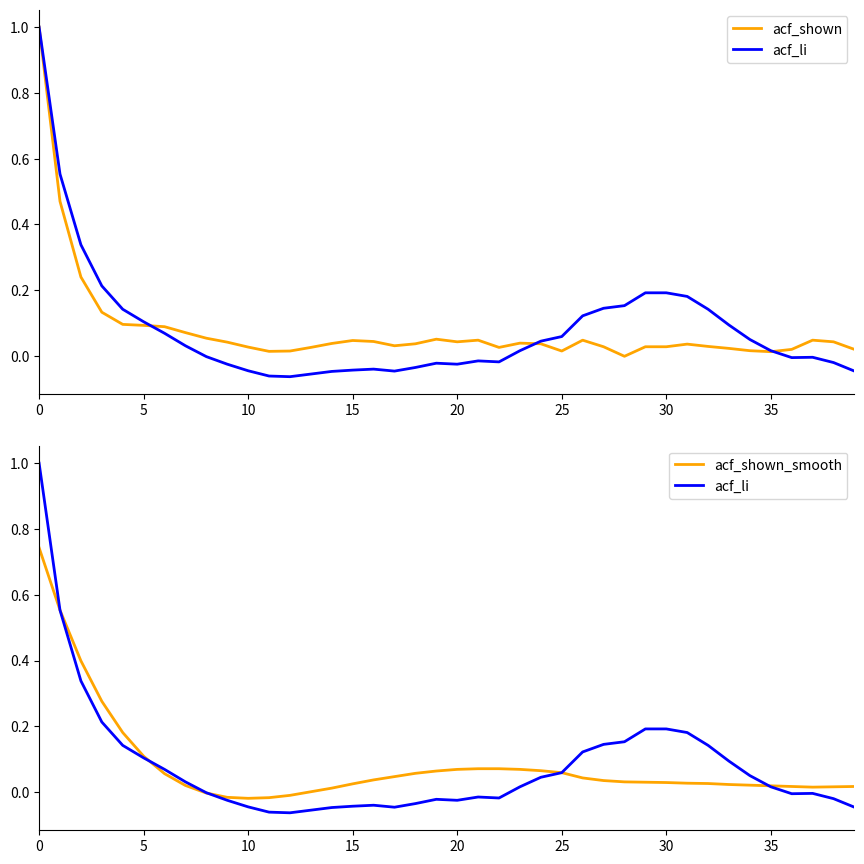

What is the sum of all acf_shown values?

3.2